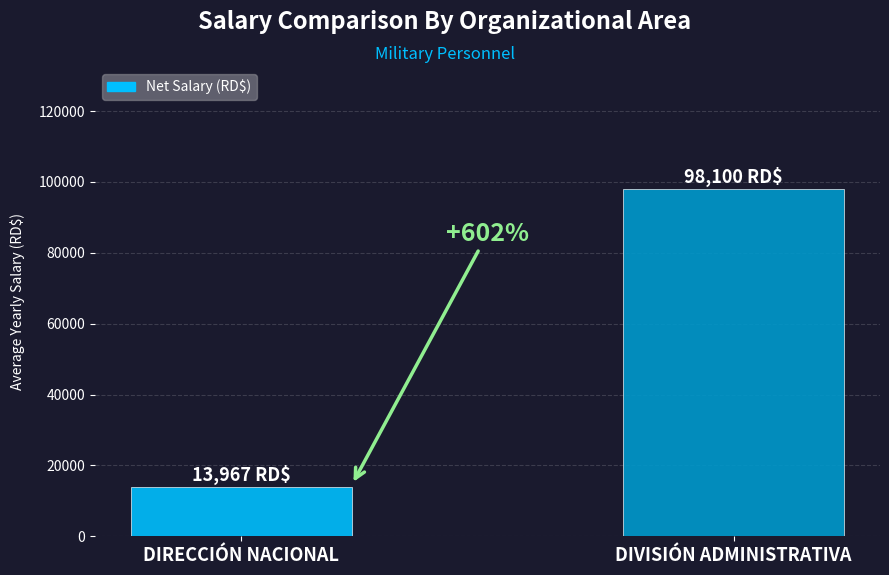

What is the label of the 1st bar from the right?

DIVISIÓN ADMINISTRATIVA